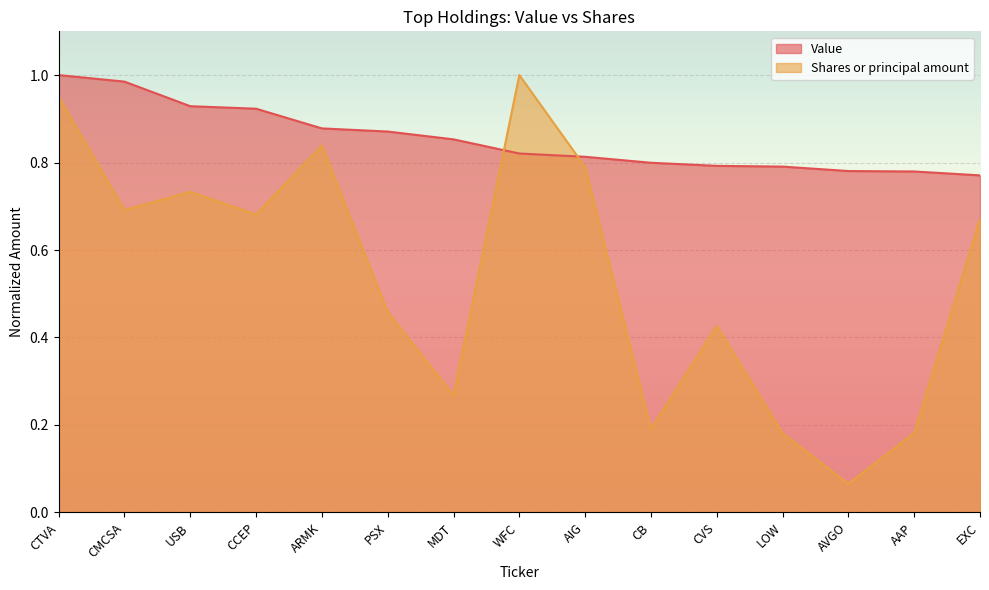

List the labels in order of Shares or principal amount value, largest first.

WFC, CTVA, ARMK, AIG, USB, CMCSA, CCEP, EXC, PSX, CVS, MDT, CB, AAP, LOW, AVGO